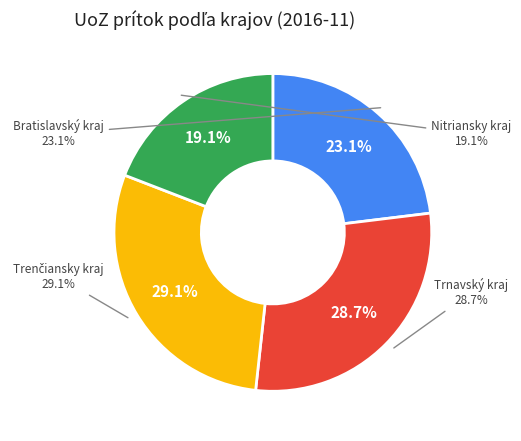

Does Nitriansky kraj represent more than half of the total?

No